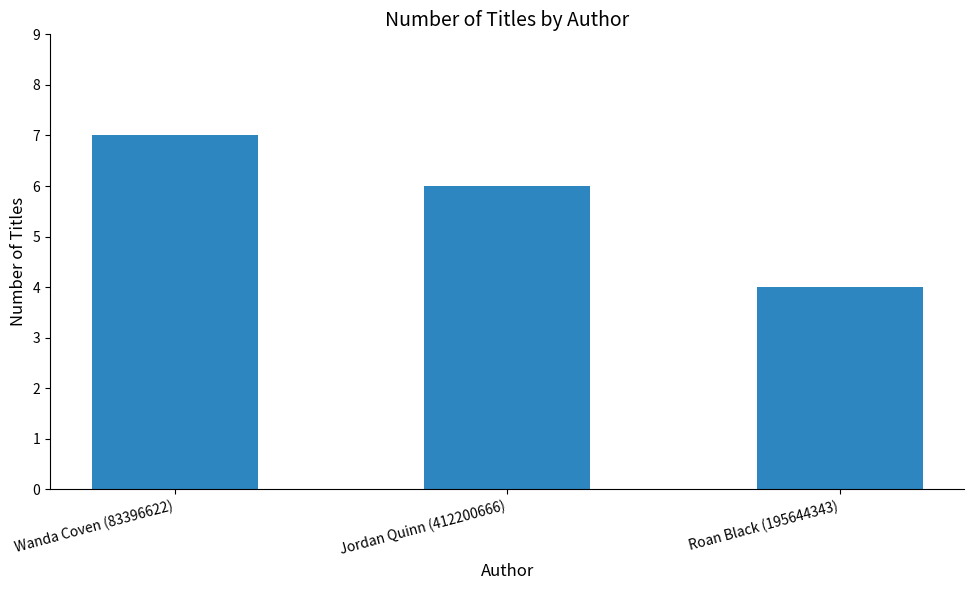

What is the change in value from Wanda Coven (83396622) to Roan Black (195644343)?

-3